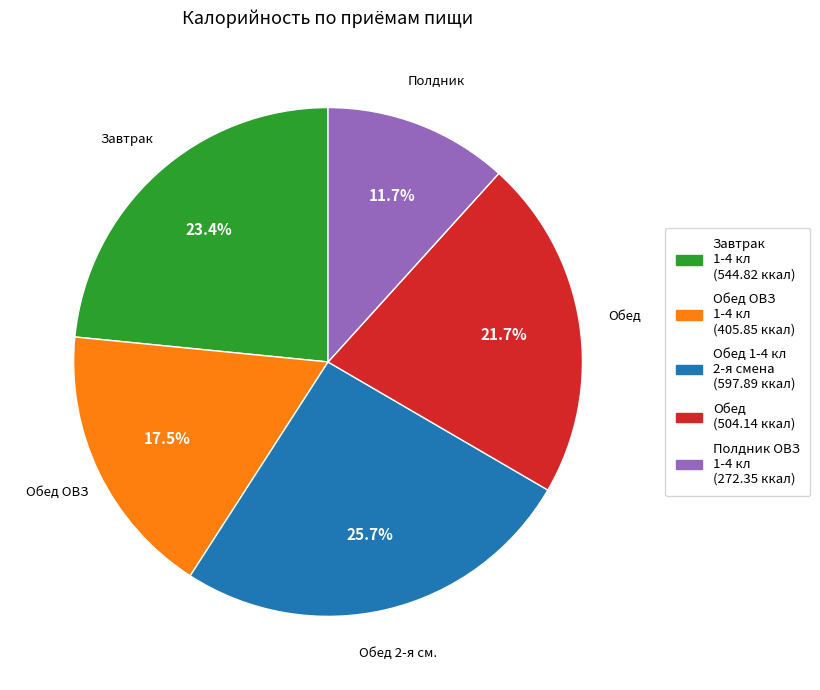

Is there a majority slice in this chart?

No